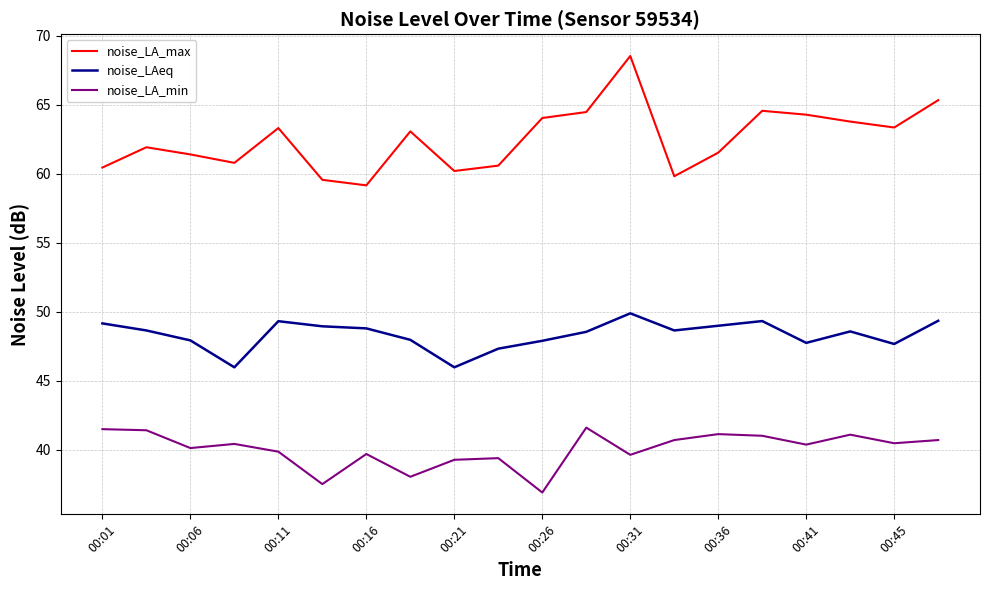

What is the lowest value of the noise_LAeq series?

46.0